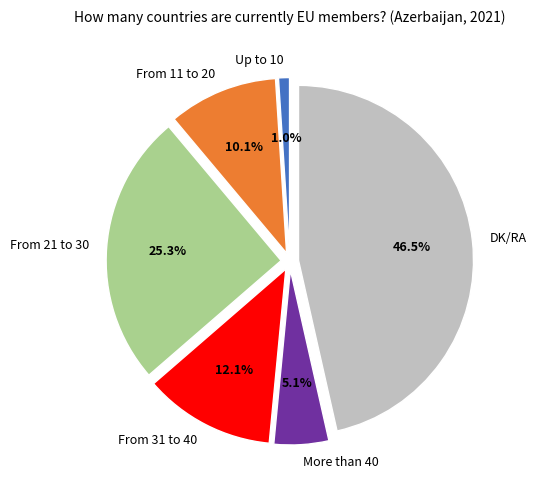

Is there a majority slice in this chart?

No